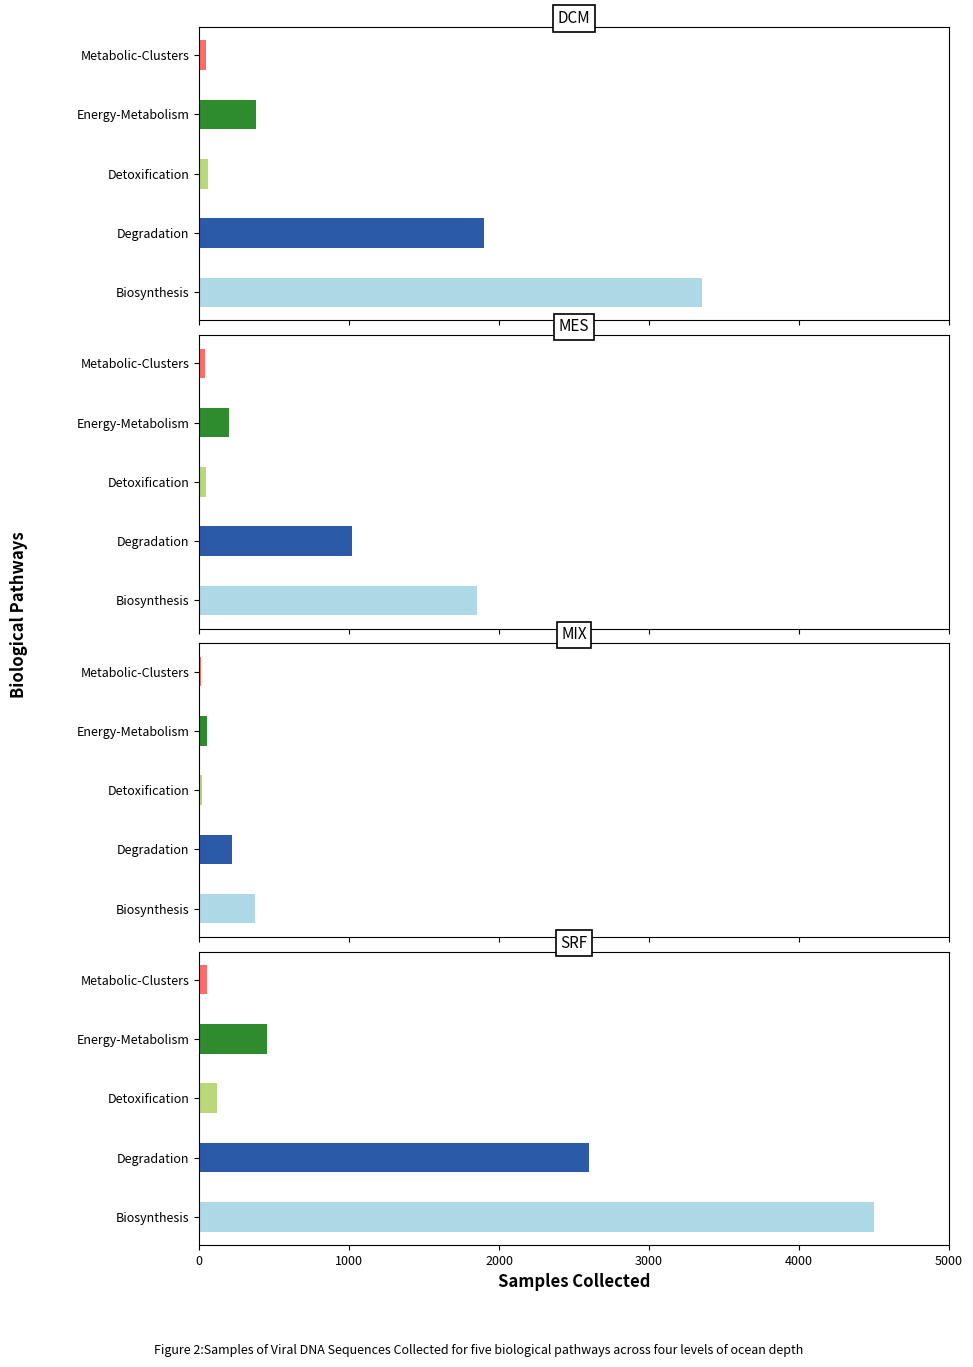

At 2, list the series in order from smallest to largest.

MIX, MES, DCM, SRF